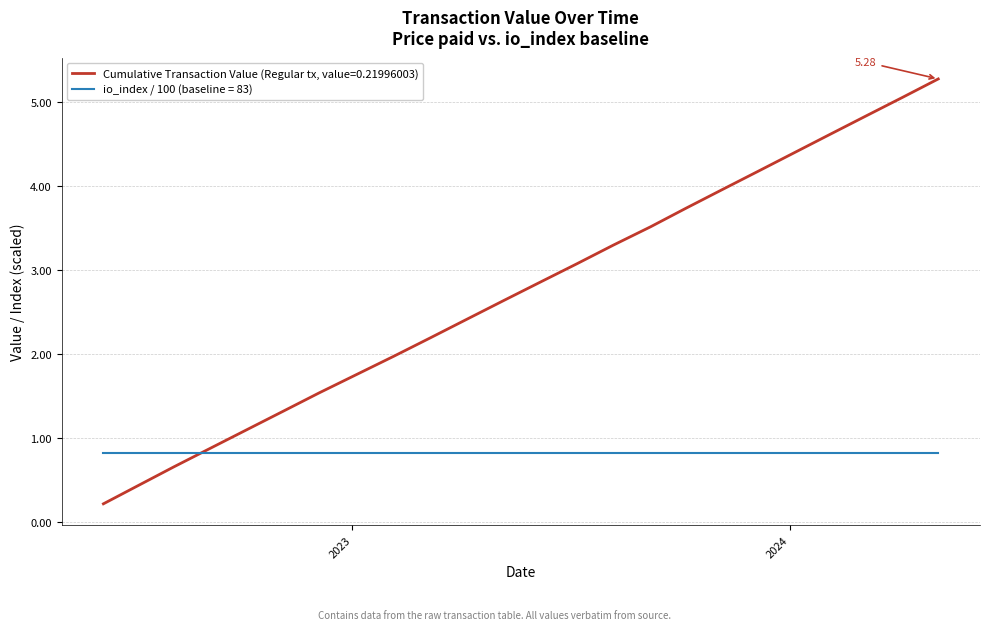

What is the greatest value displayed?

5.3